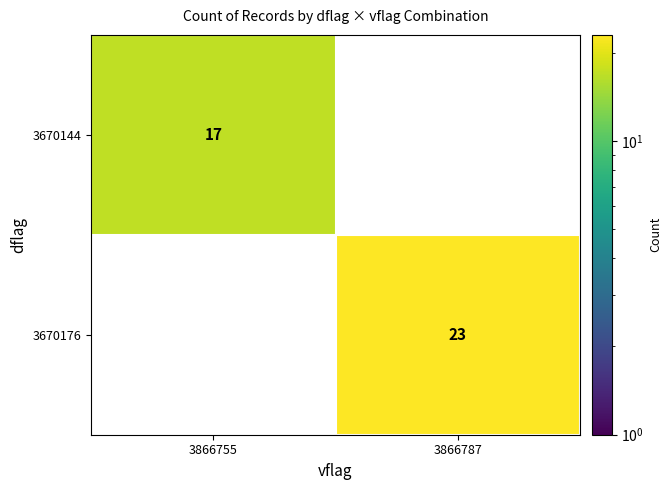

The 3670144 series shows 9 at 3866755. True or false?

False